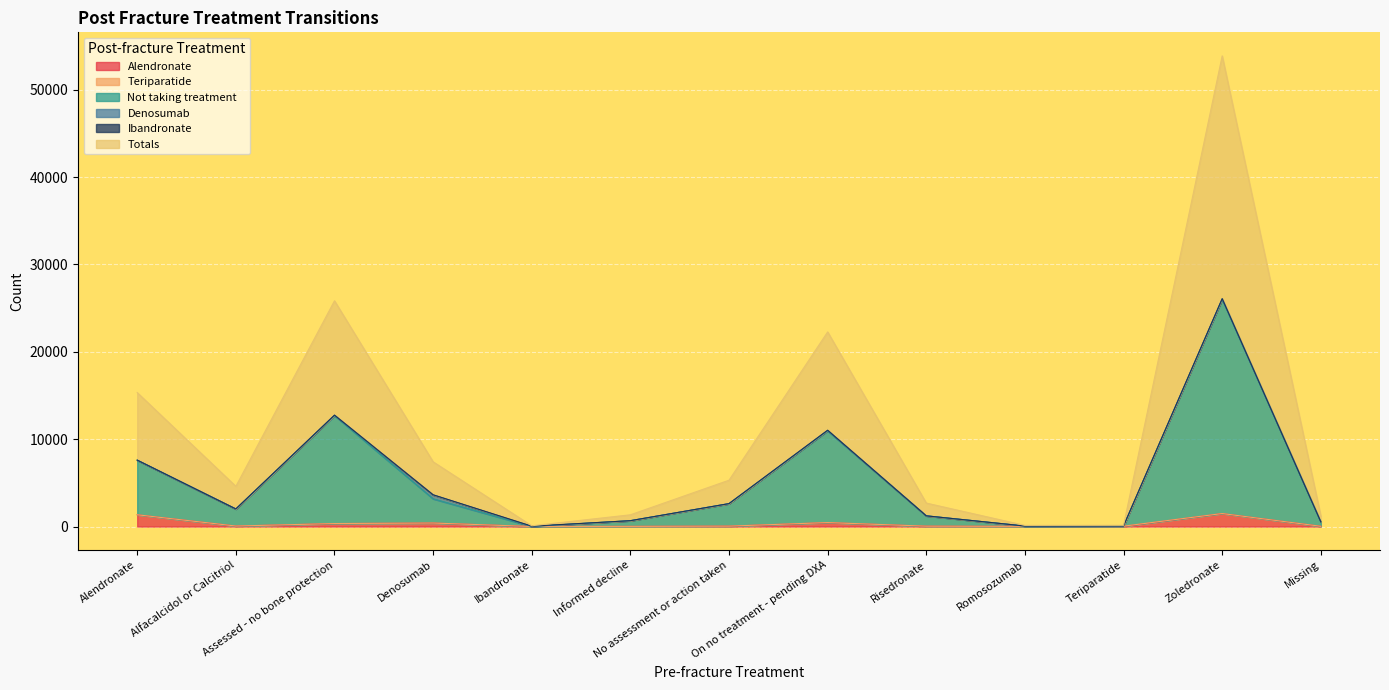

Is it true that Alendronate equals 1841 at Alendronate?

False